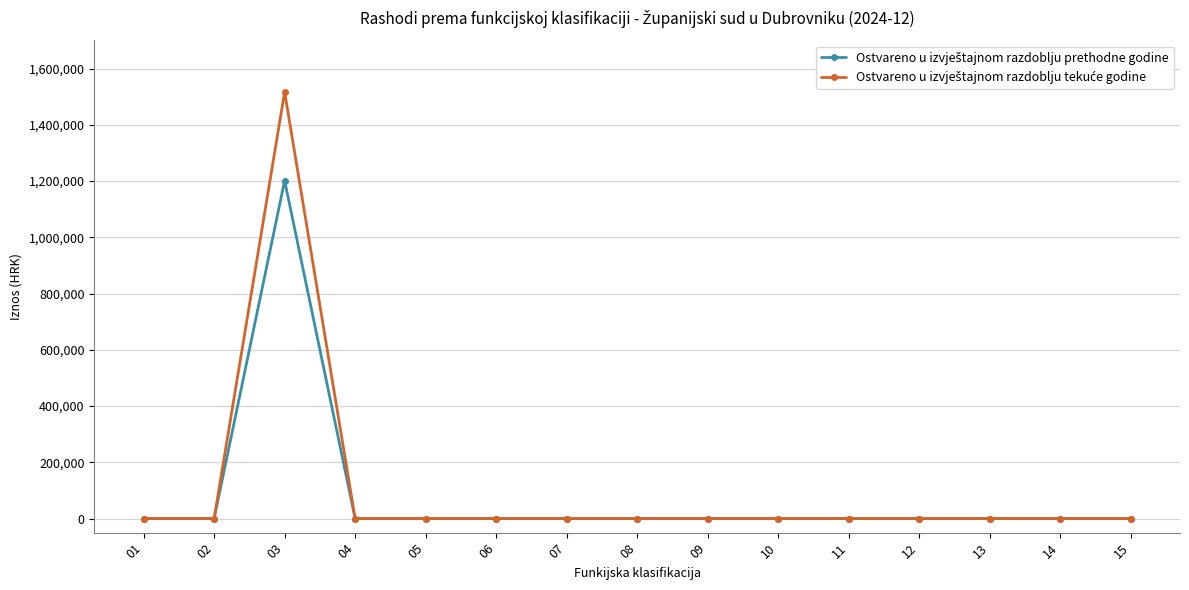

What is the maximum value shown in the chart?

1516834.9